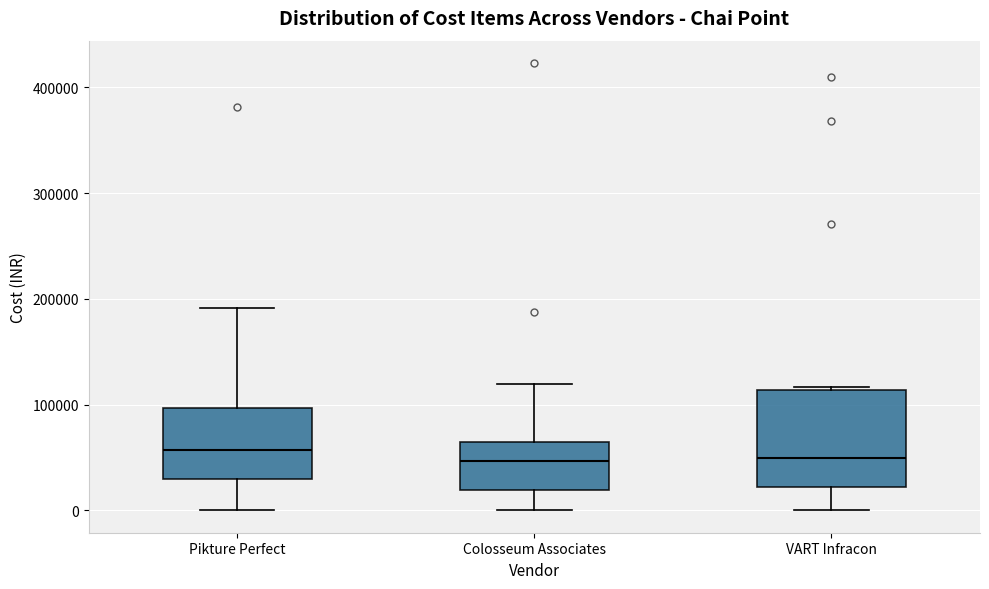

Where is the upper edge of the box for VART Infracon on the y-axis? The values are not printed on the chart, so give them approximately, as read against the axis.

110000